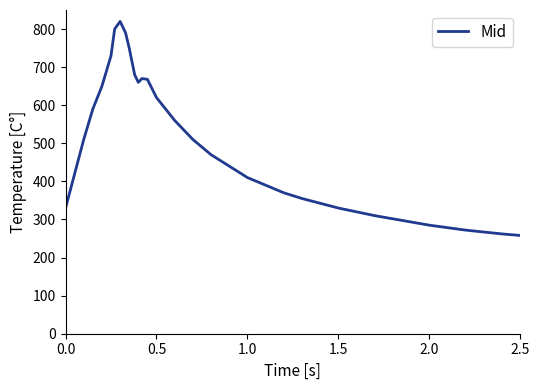

What is the difference between the maximum and minimum values?

562.0